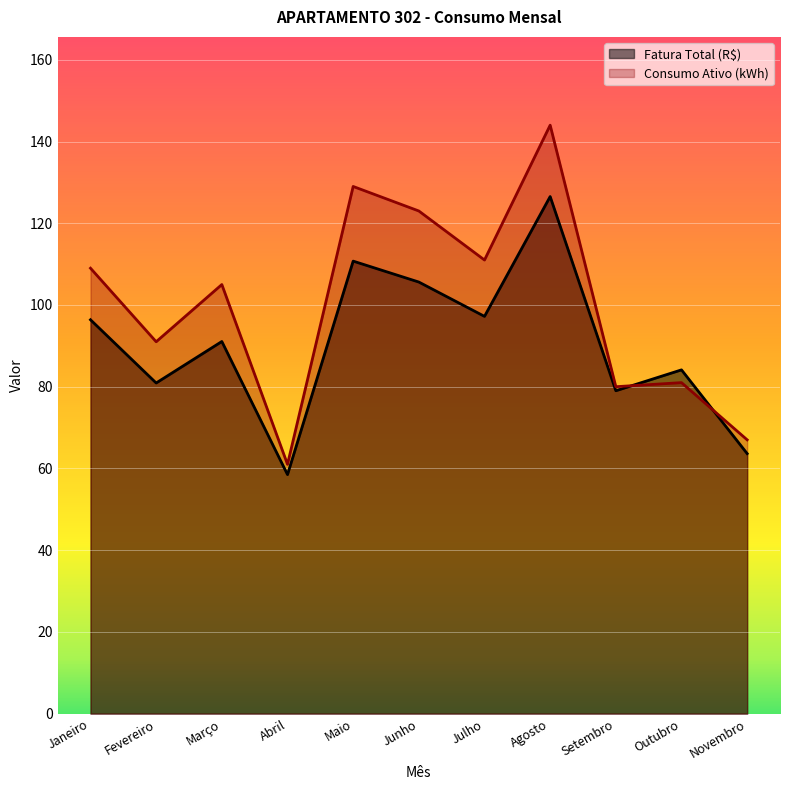

True or false: Consumo Ativo (kWh) has a value of 105.0 at Março.

True